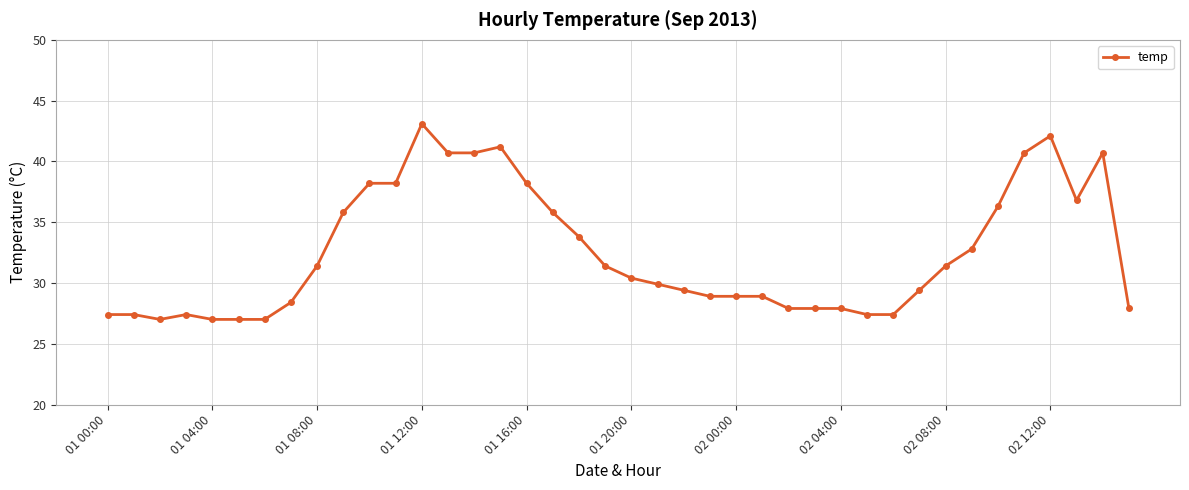

How many data points does each series have?

40